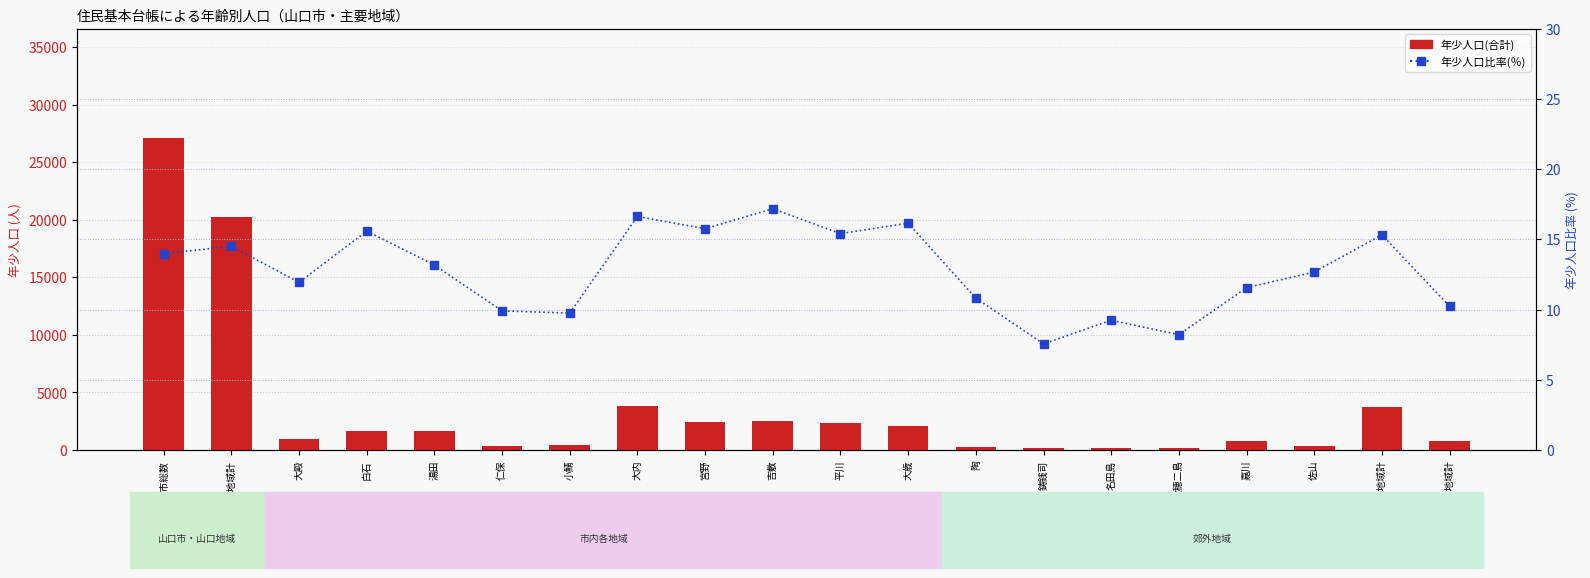

List the series in order of their overall mean, highest first.

年少人口(合計), 年少人口比率(％)